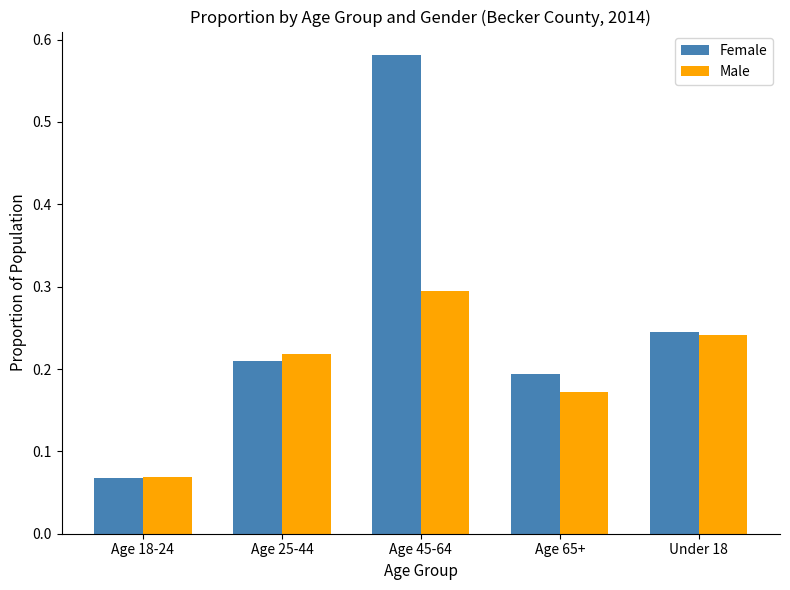

How many Male values are between 0 and 1?

5